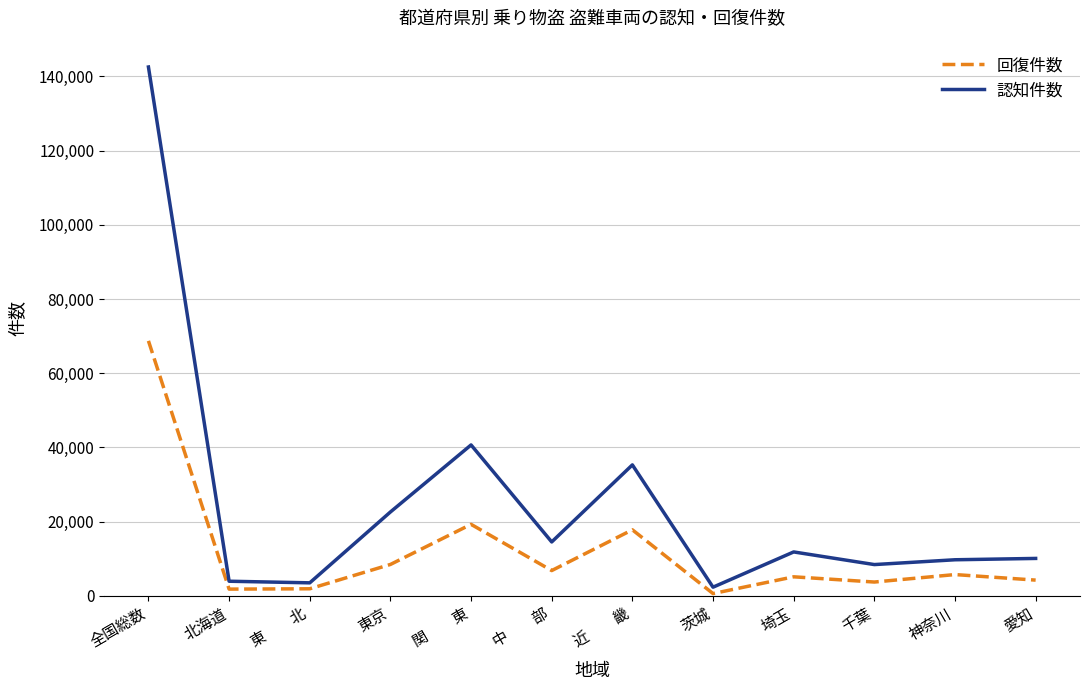

Which series has the widest spread of values?

認知件数